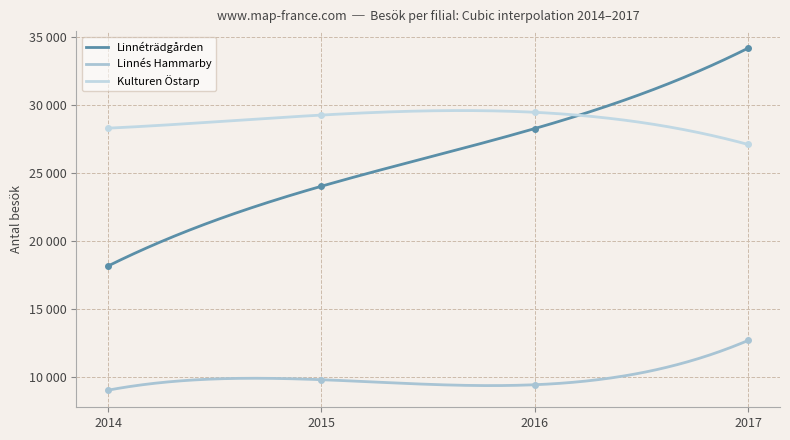

At how many categories does at least one series exceed 15332?

4